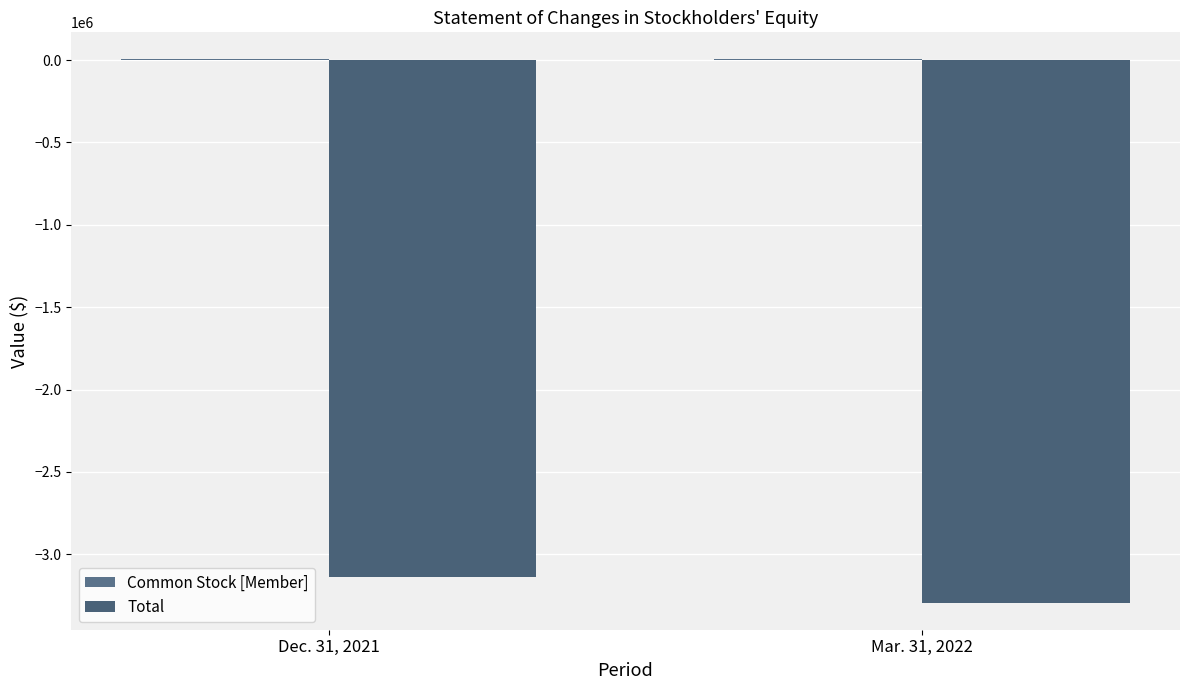

Is it true that Common Stock [Member] equals 1865 at Mar. 31, 2022?

False